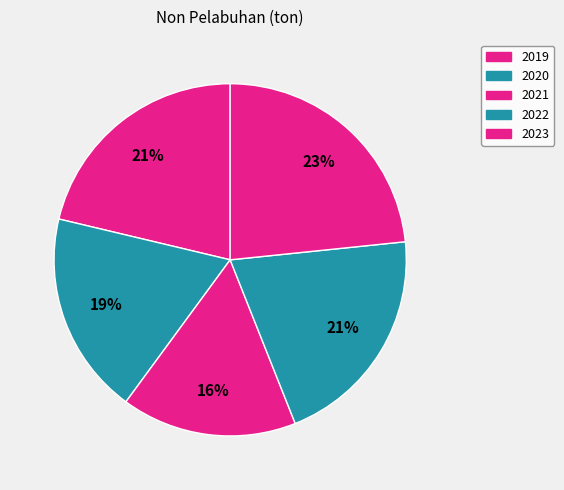

How many segments does this pie chart have?

5